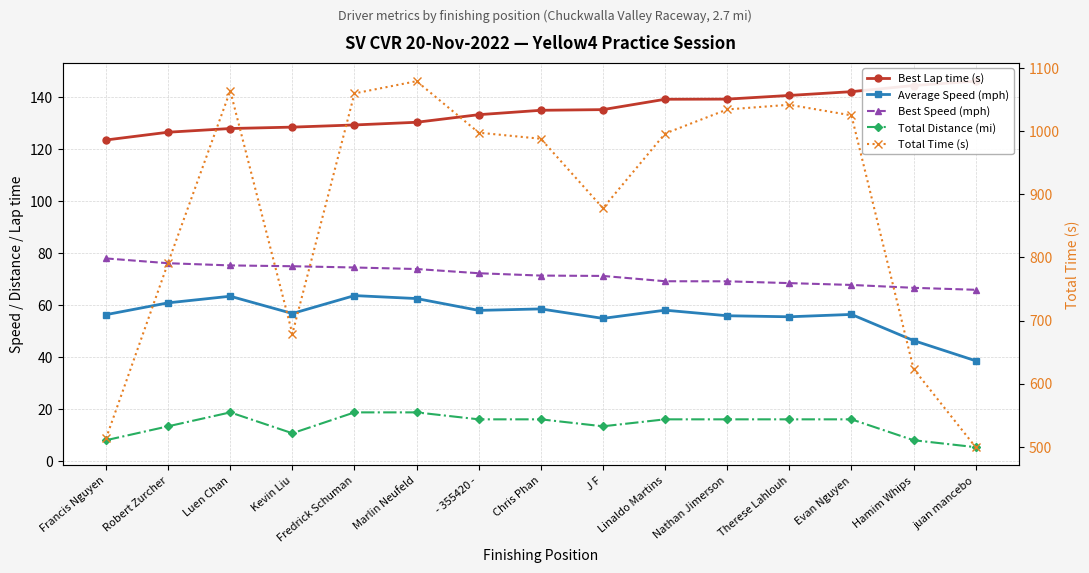

At which category is the sum across all series the highest?

Marlin Neufeld